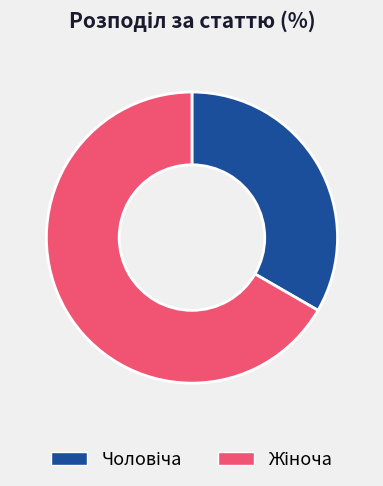

Is there a majority slice in this chart?

Yes